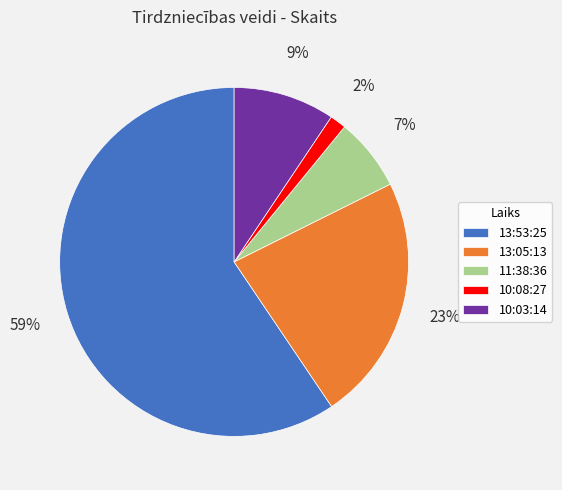

Do 13:05:13 and 10:08:27 together represent more than half of the pie?

No